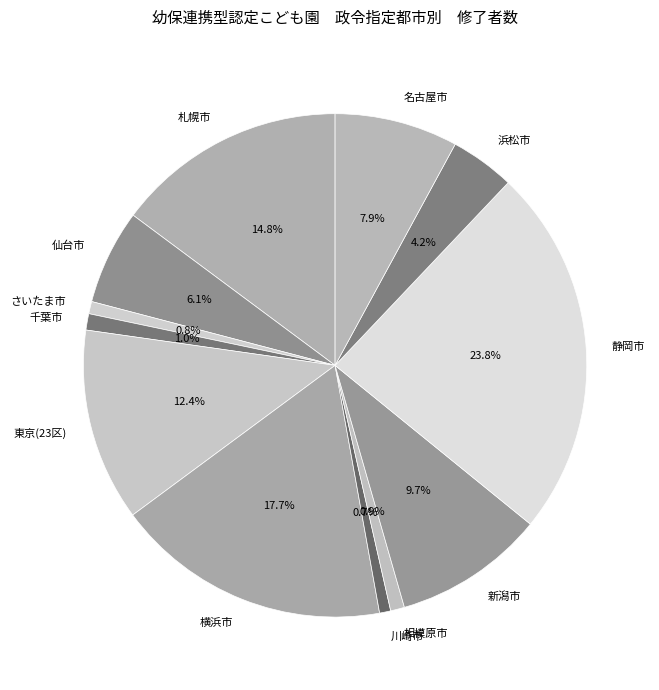

Is it true that 千葉市 is 11% of the pie?

False